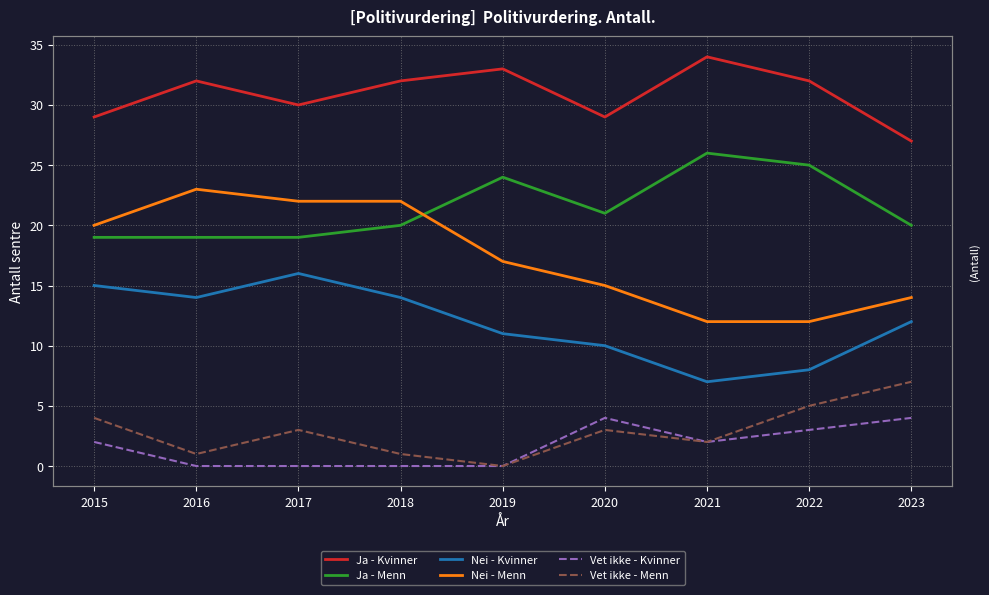

Does the chart have visible grid lines?

Yes